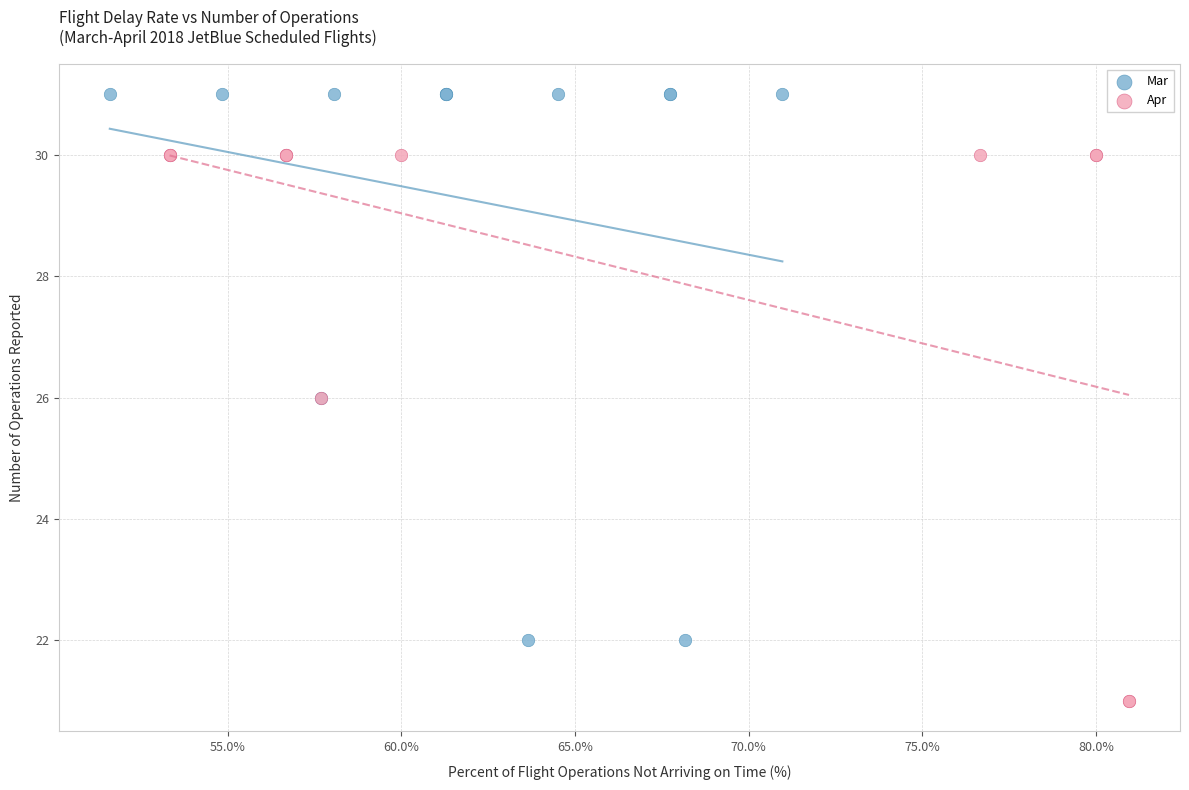

Which series reaches the minimum Y coordinate?

Apr